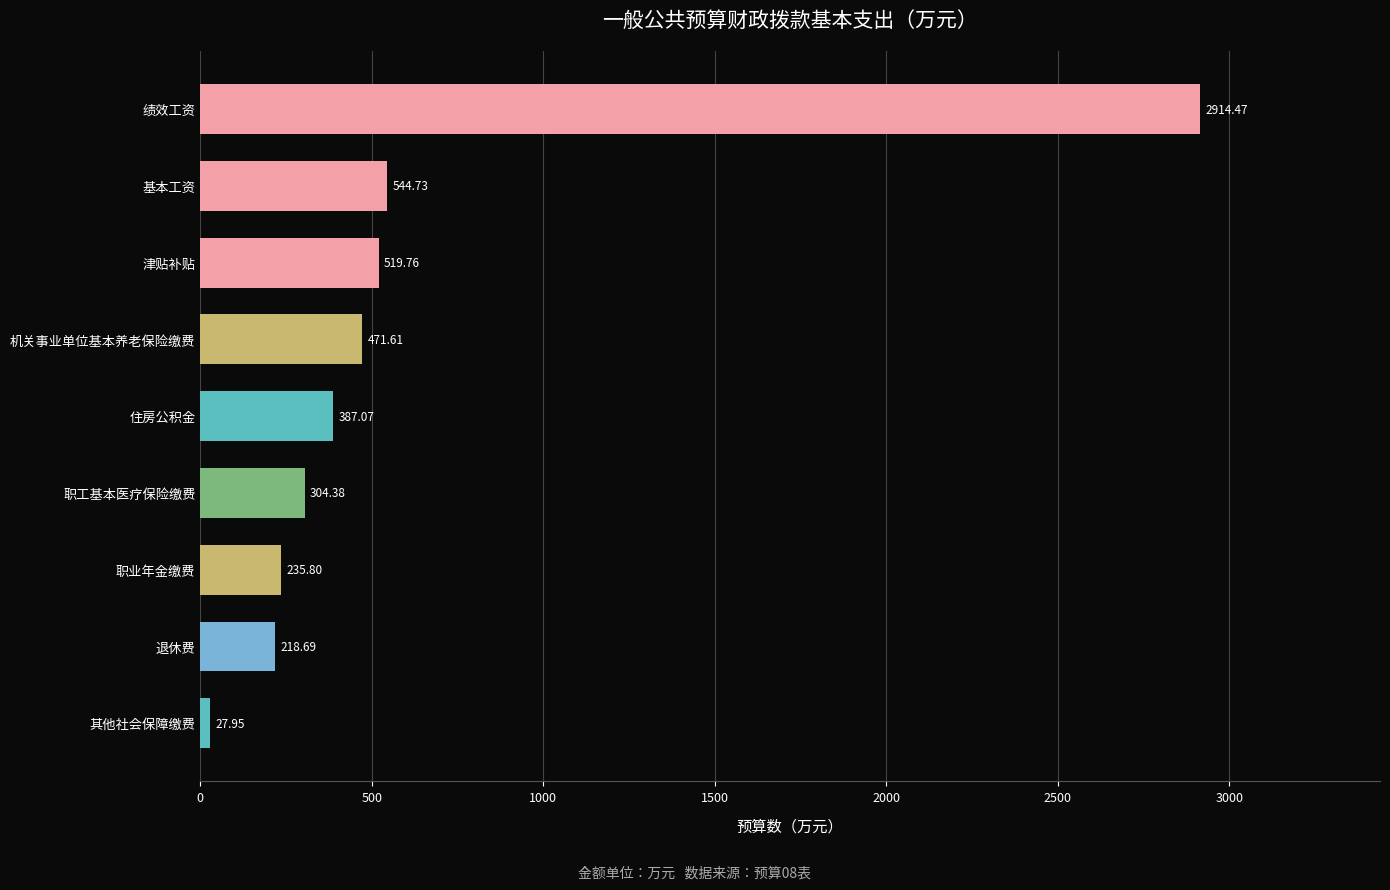

How many bars are there in total?

9